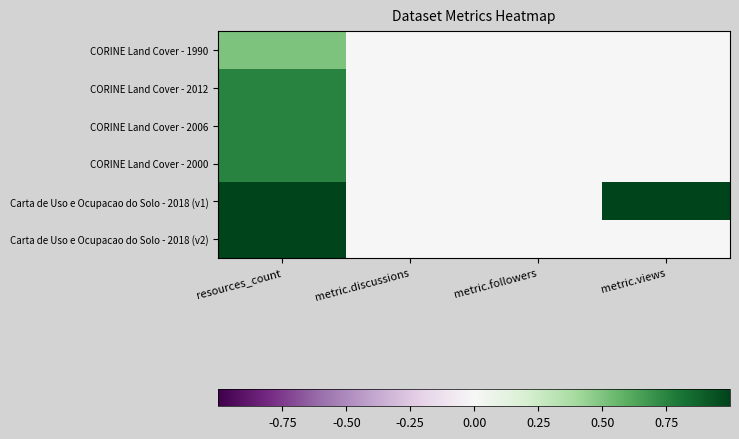

How many distinct data groups are displayed?

6